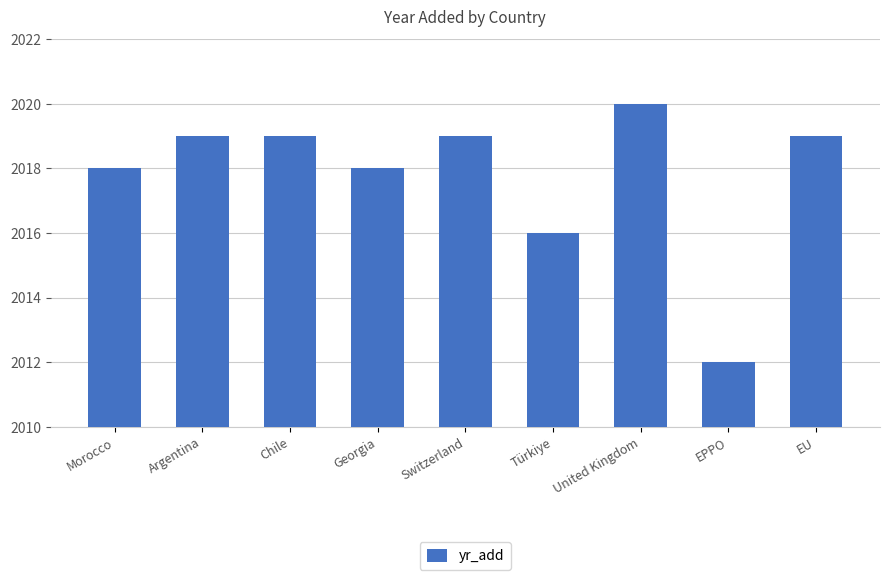

What is the difference between the values at United Kingdom and Türkiye?

4